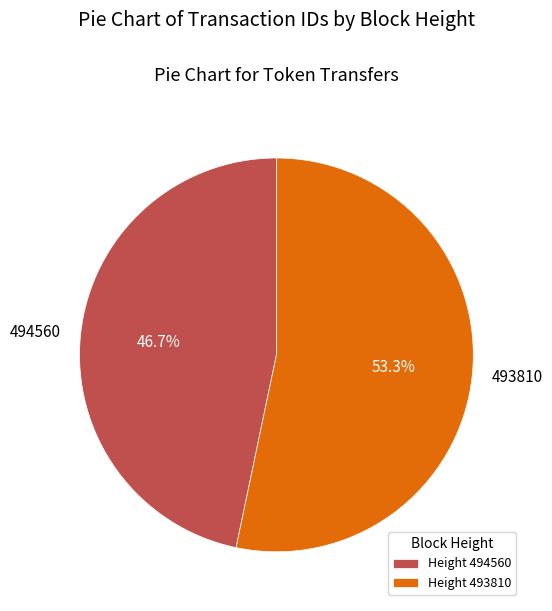

Is the sum of 493810 and 494560 greater than half?

Yes